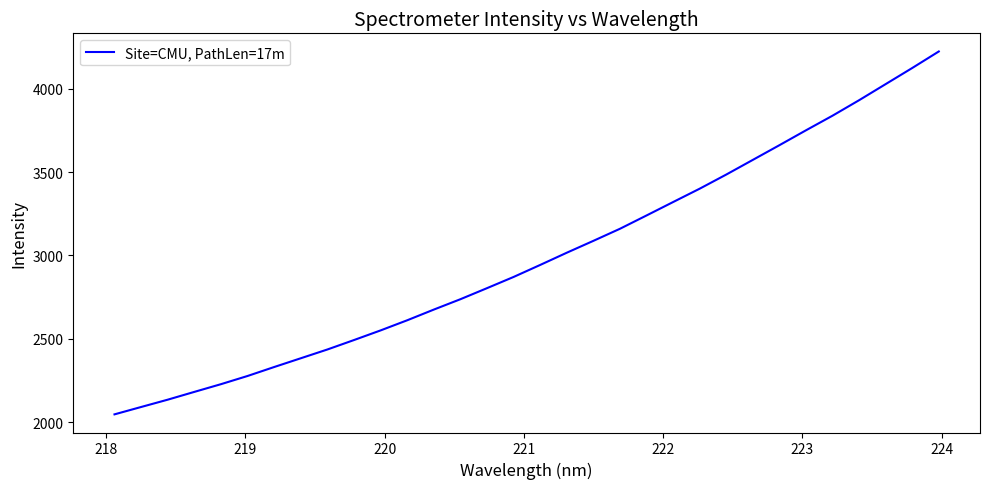

What is the greatest value displayed?

4223.2